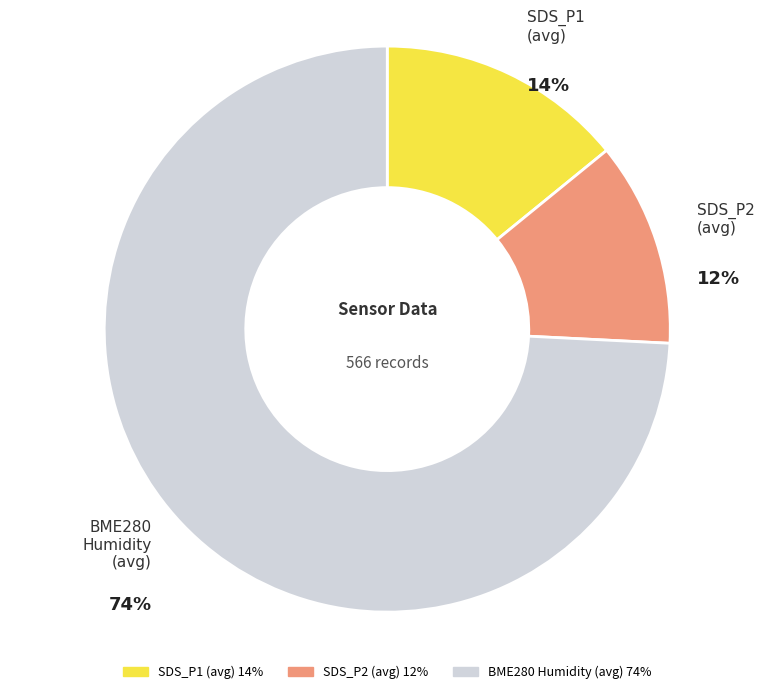

Does any single category account for the majority?

Yes